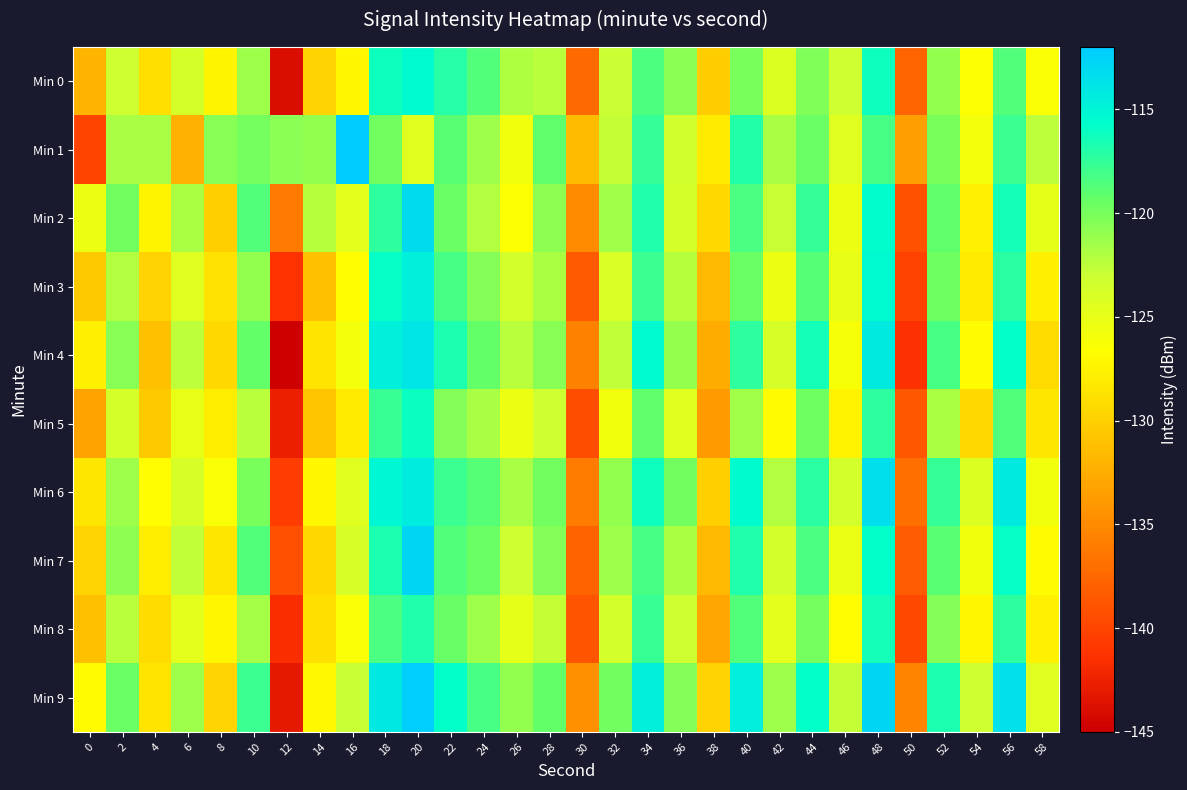

Which series has the largest total across all categories?

Min 9